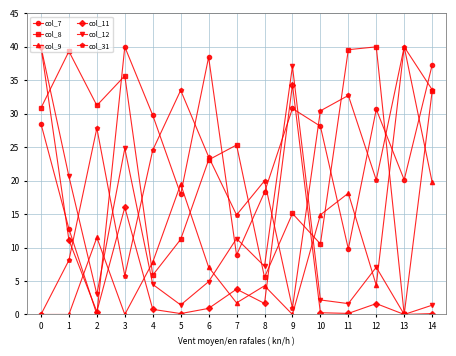

What is the difference between the highest and lowest values at 1?

39.3